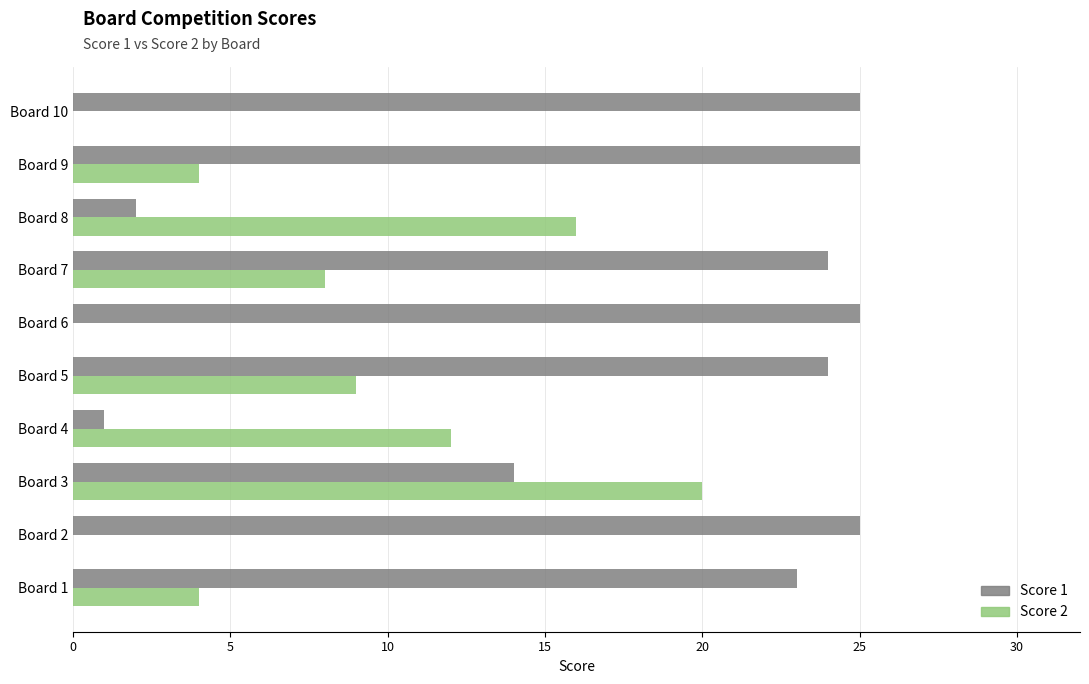

Is it true that Score 1 equals 39 at Board 5?

False